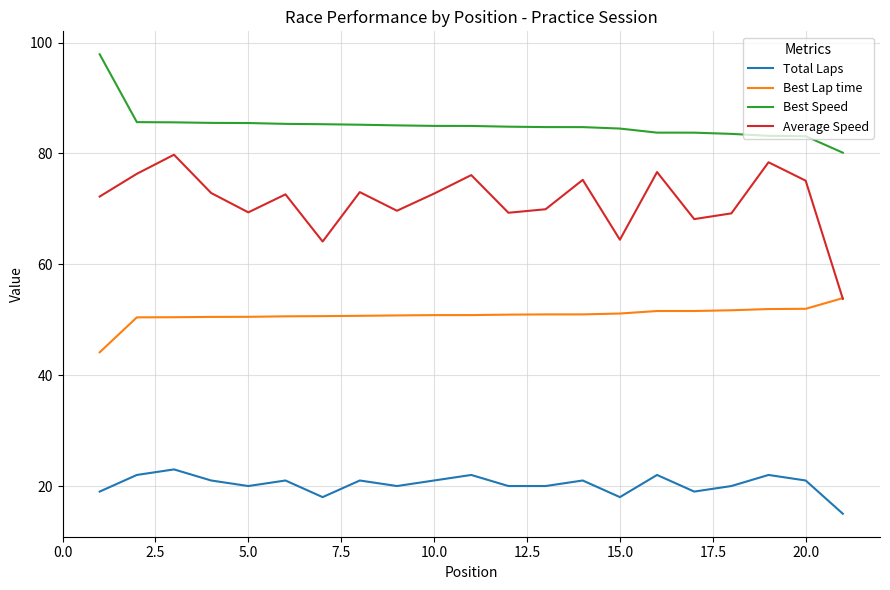

True or false: Best Speed and Total Laps cross at least once.

False